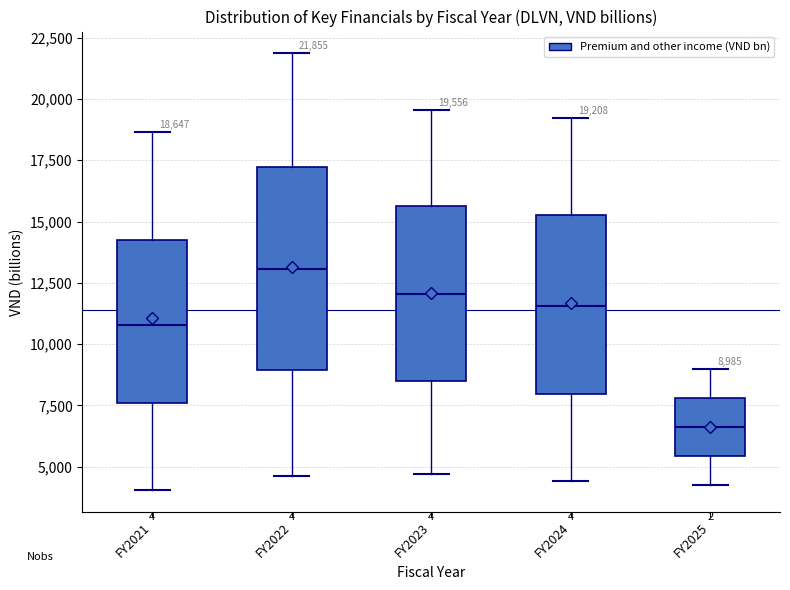

Comparing the boxes themselves (not the whiskers), which one is the tallest?

FY2022